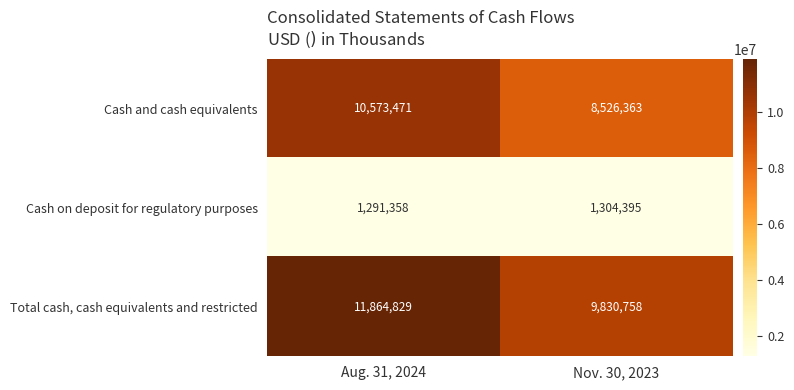

Between Aug. 31, 2024 and Nov. 30, 2023, which series saw the biggest shift?

Cash and cash equivalents